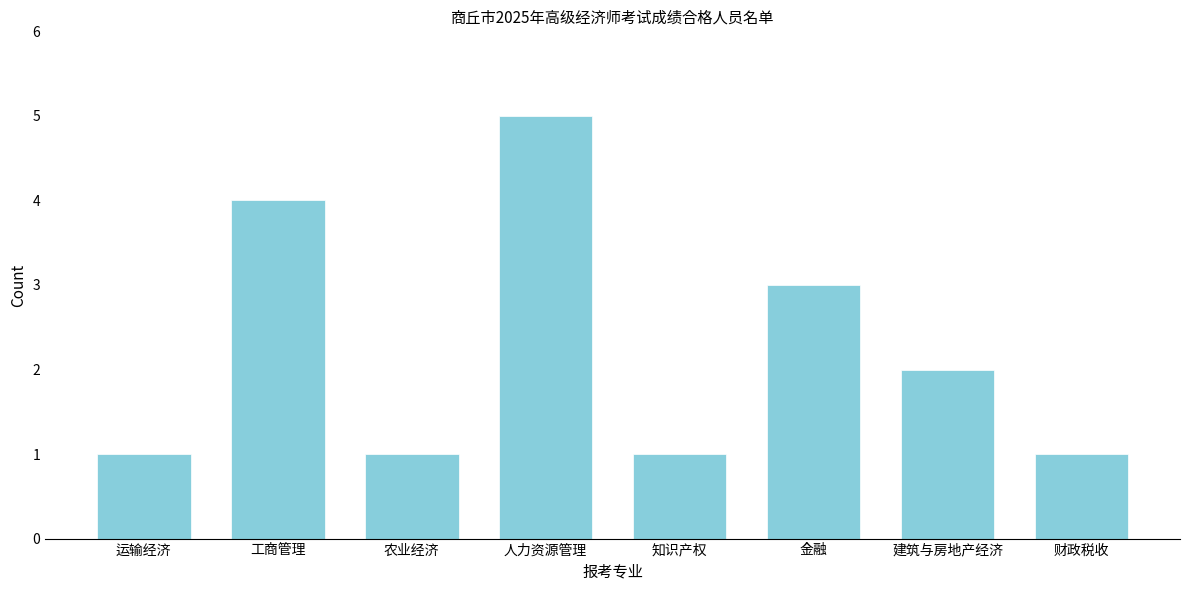

Reading left to right, extract all data points from this chart.

1	4	1	5	1	3	2	1